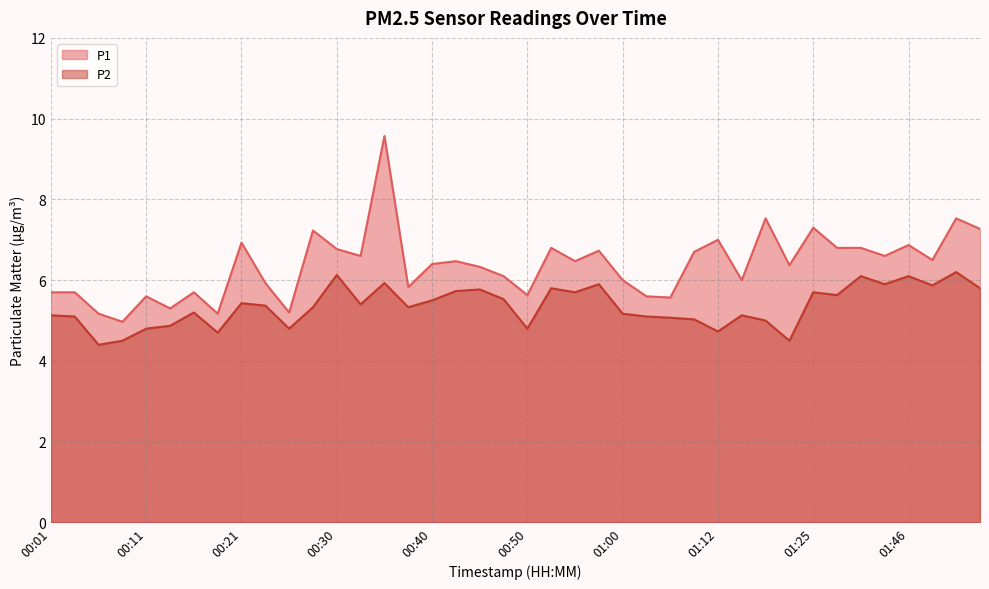

True or false: P2 has a value of 8.8 at 01:17.

False